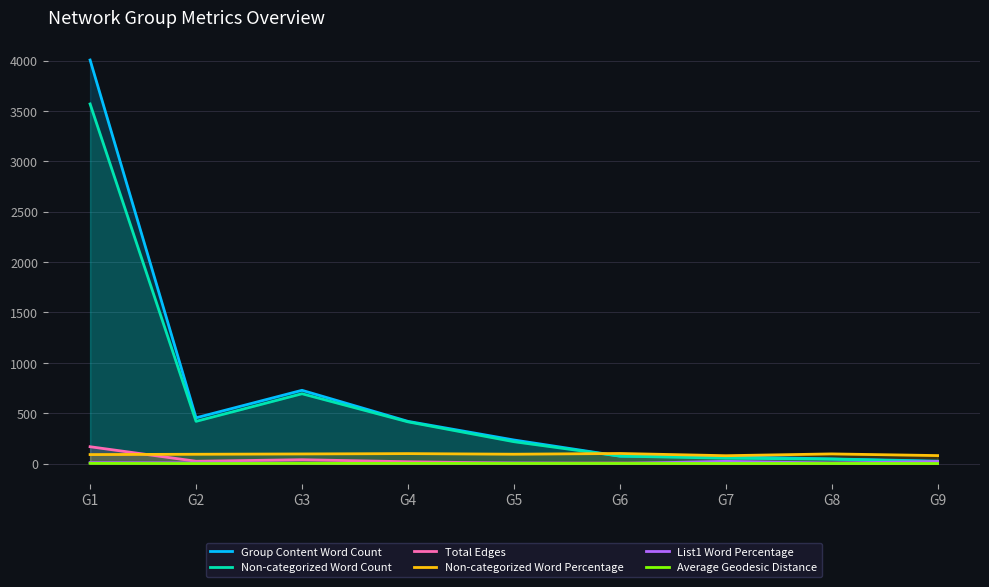

What is the sum of the Group Content Word Count values at G6 and G1?

4079.0